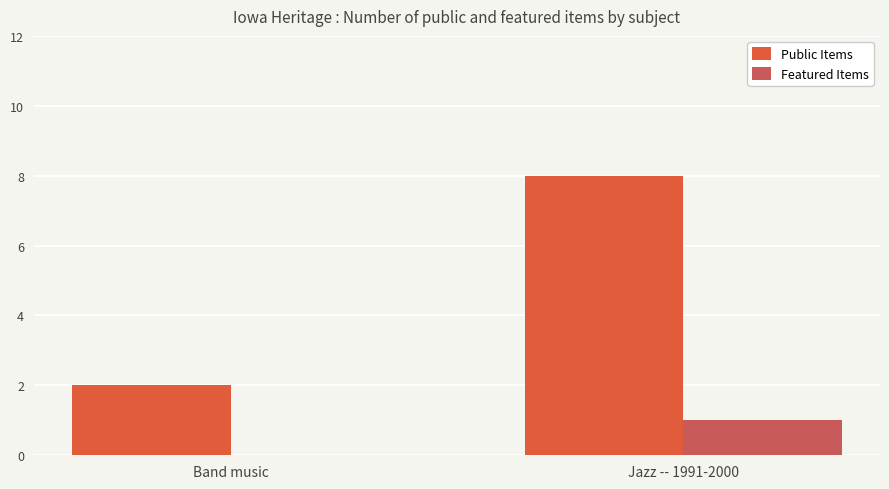

Between Band music and Jazz -- 1991-2000, which series saw the biggest shift?

Public Items